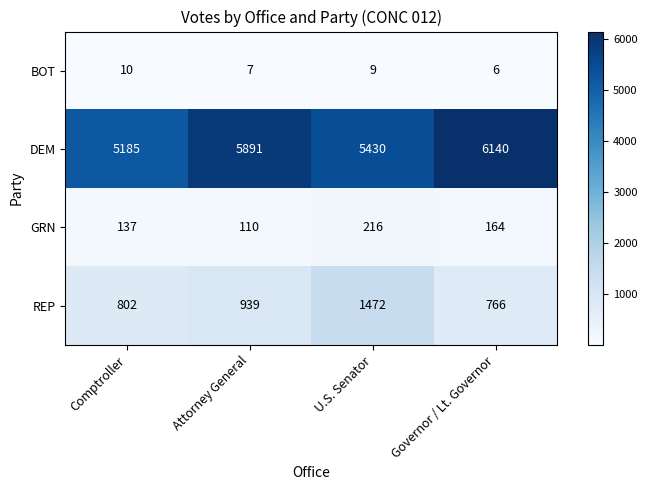

How many values in the GRN series are below 164?

2